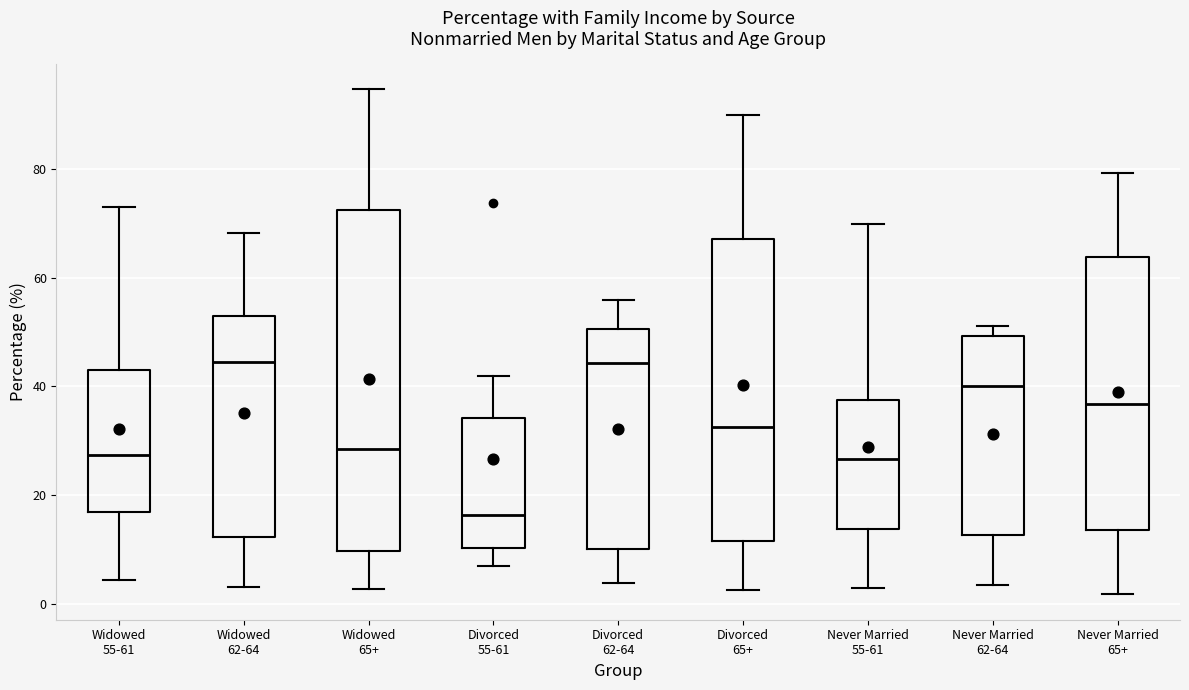

Reading left to right, read every box against the y-axis: the position of its median line, the range the box covers, and the ends of its whiskers. The values are not printed on the chart, so give them approximately, as read against the axis.

Widowed 55-61: median 28, box 16 to 42, whiskers 4 to 72
Widowed 62-64: median 44, box 12 to 52, whiskers 4 to 68
Widowed 65+: median 28, box 10 to 72, whiskers 2 to 94
Divorced 55-61: median 16, box 10 to 34, whiskers 6 to 42
Divorced 62-64: median 44, box 10 to 50, whiskers 4 to 56
Divorced 65+: median 32, box 12 to 68, whiskers 2 to 90
Never Married 55-61: median 26, box 14 to 38, whiskers 2 to 70
Never Married 62-64: median 40, box 12 to 50, whiskers 4 to 52
Never Married 65+: median 36, box 14 to 64, whiskers 2 to 80